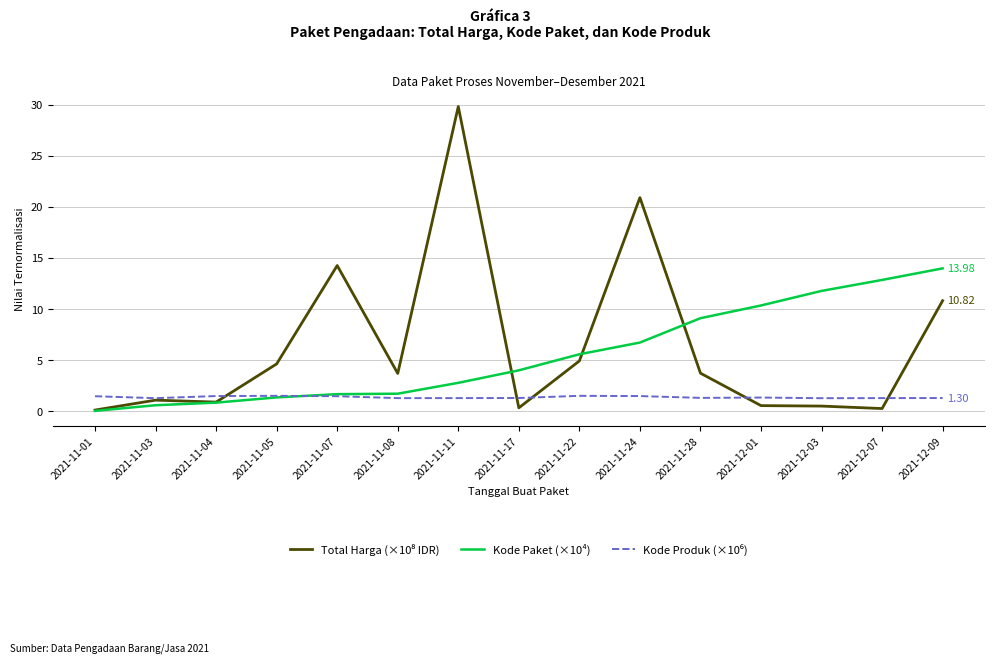

At which category is the sum across all series the highest?

2021-11-11